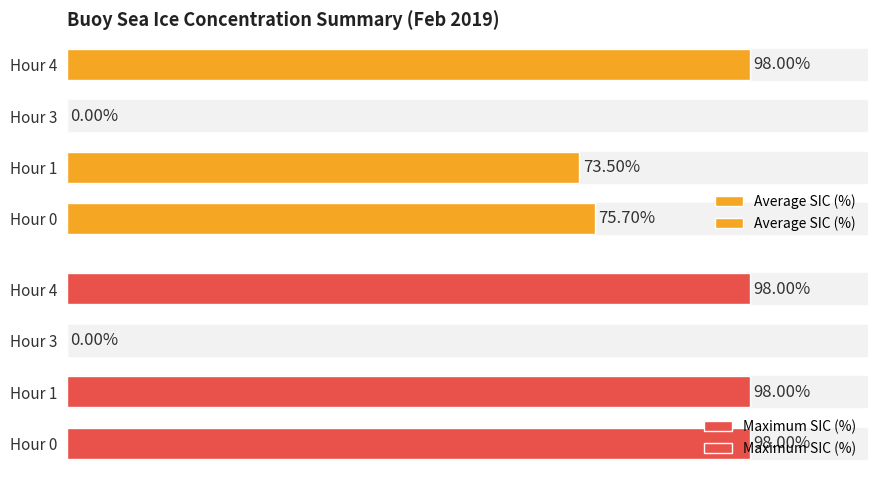

Which series has the largest total across all categories?

Maximum SIC (%)